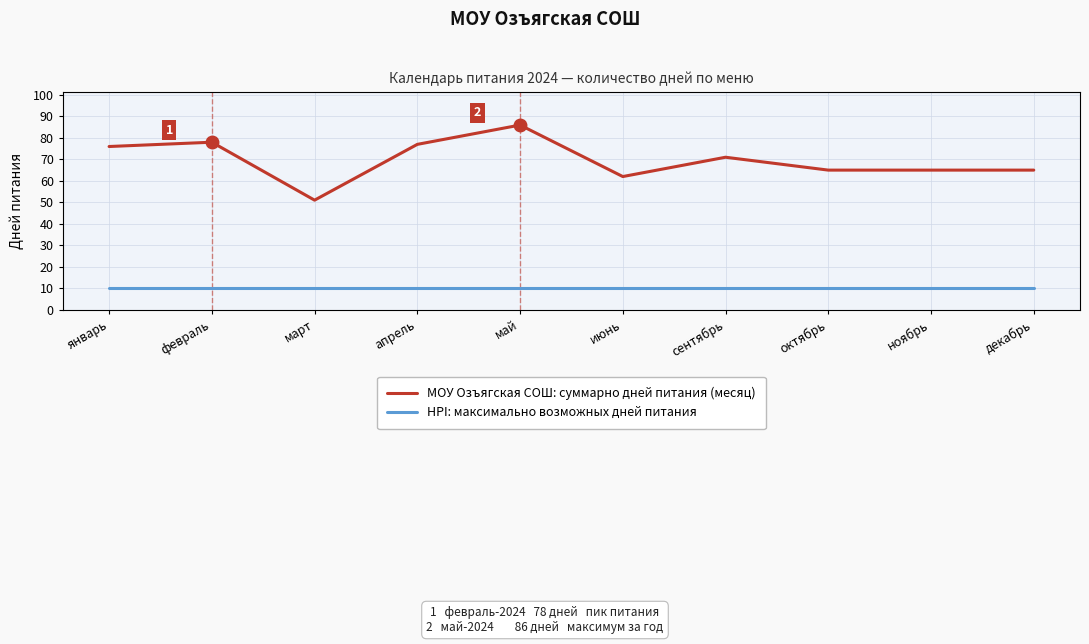

Reading left to right, what are all the values shown in this chart?

МОУ Озъягская СОШ: суммарно дней питания (месяц): январь=76	февраль=78	март=51	апрель=77	май=86	июнь=62	сентябрь=71	октябрь=65	ноябрь=65	декабрь=65
HPI: максимально возможных дней питания: январь=10	февраль=10	март=10	апрель=10	май=10	июнь=10	сентябрь=10	октябрь=10	ноябрь=10	декабрь=10